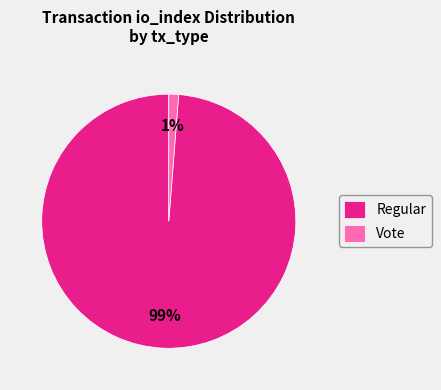

Combined, do Vote and Regular account for over 50%?

Yes